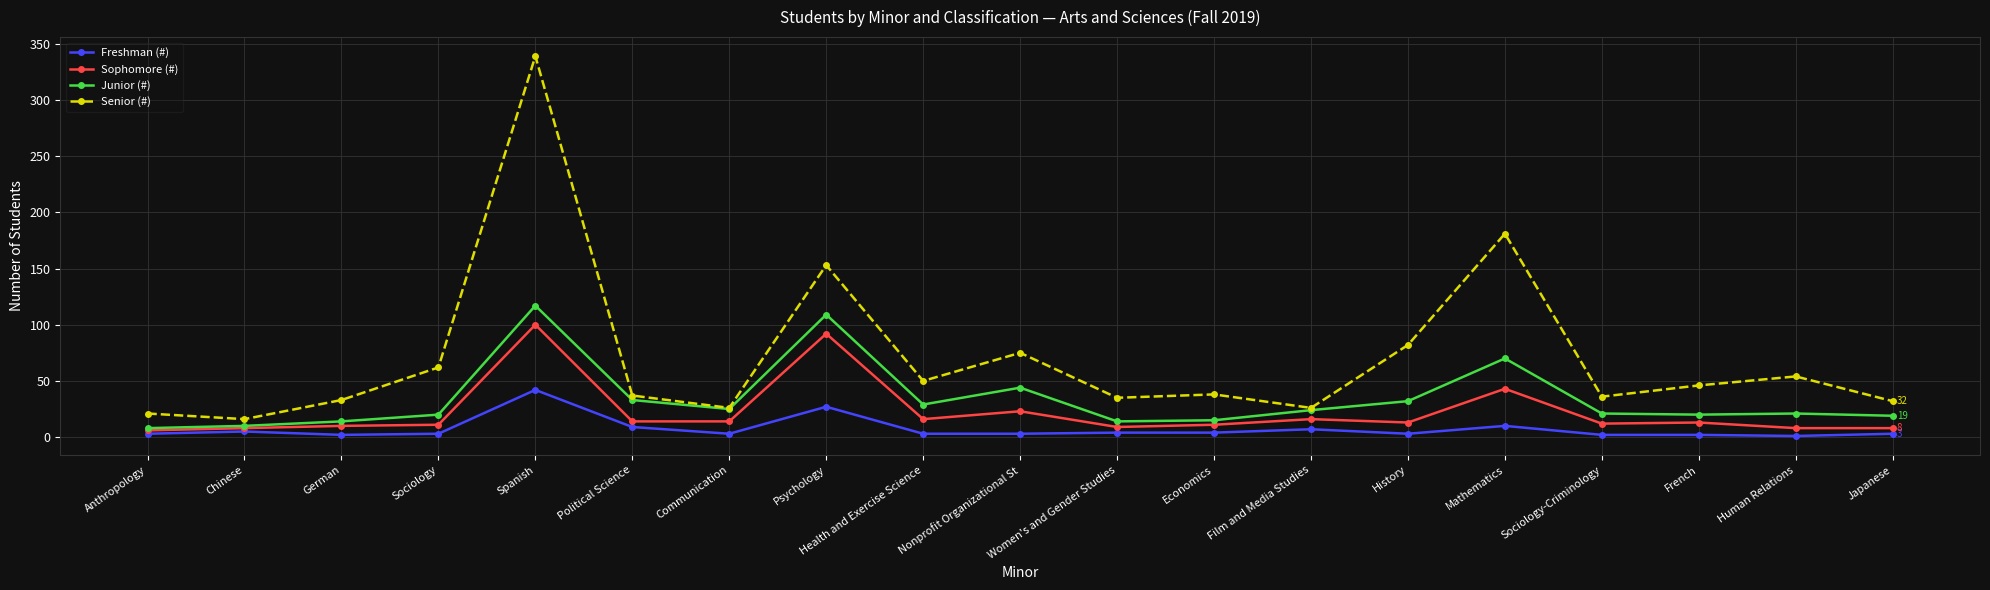

How many lines are shown in the chart?

4